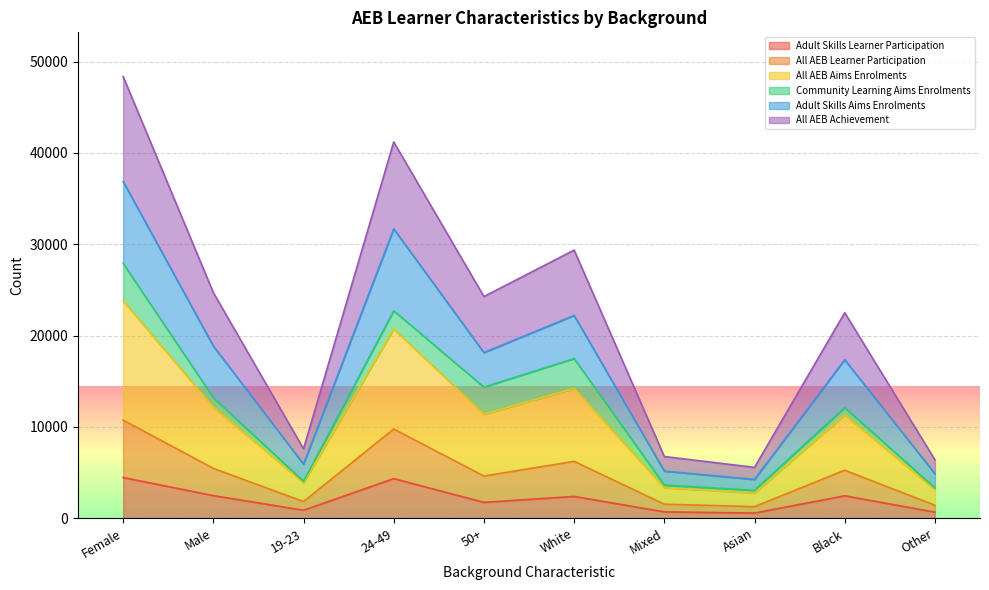

Is it true that All AEB Aims Enrolments equals 73379 at Female?

False